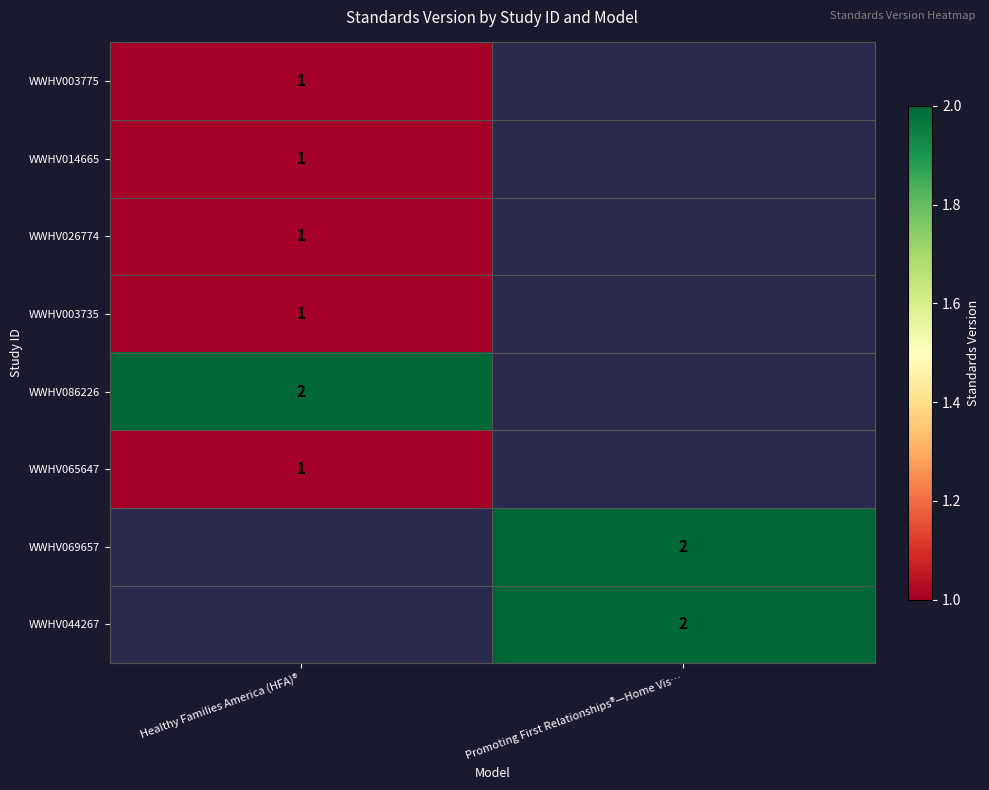

The value of WWHV003775 at Healthy Families America (HFA)® is 0.7. True or false?

False